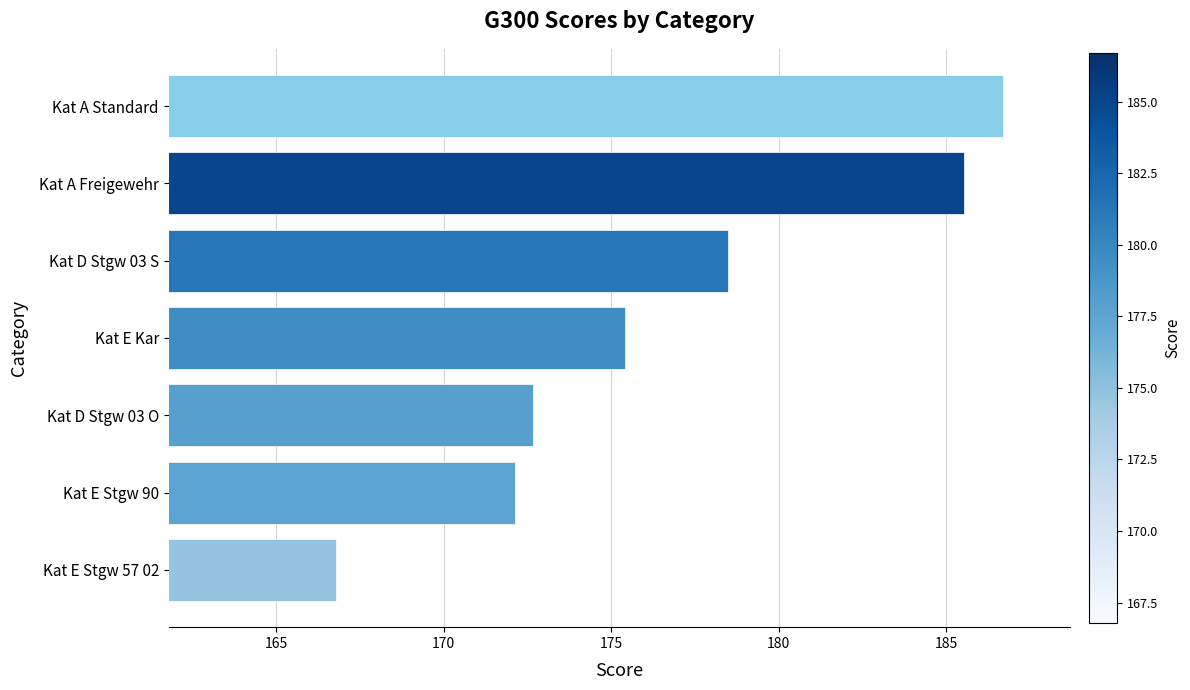

What value does the data have at Kat E Stgw 90?

172.1